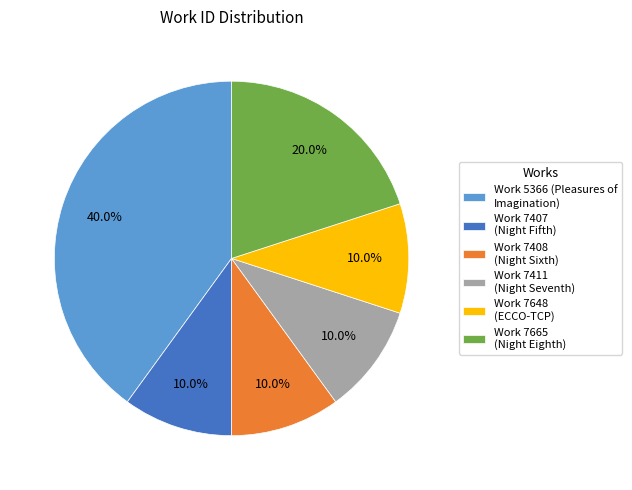

To the nearest percent, what is the average slice percentage?

17%